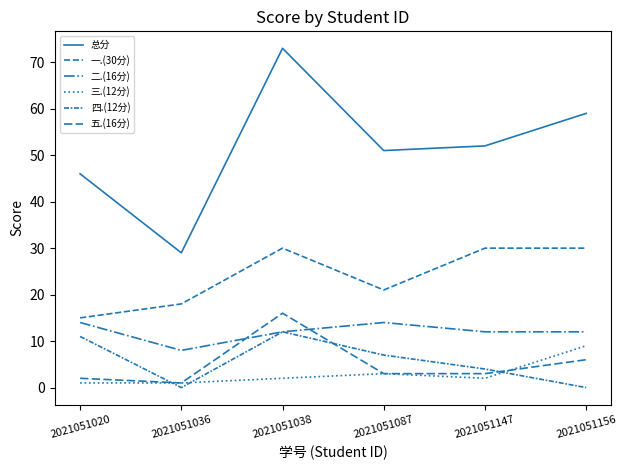

Is this an area chart (filled region under the line)?

No